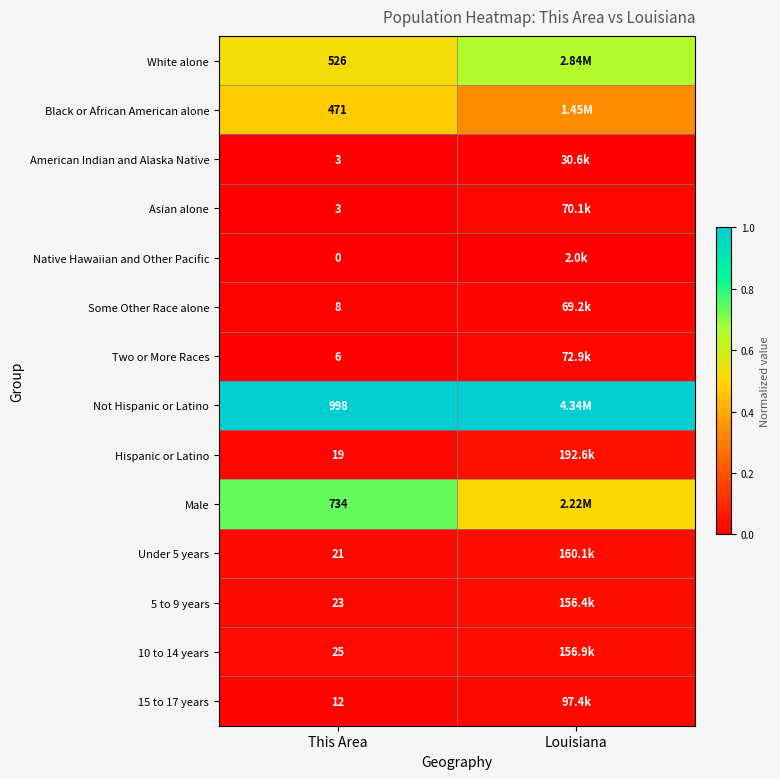

At which label does Native Hawaiian and Other Pacific reach its minimum?

This Area